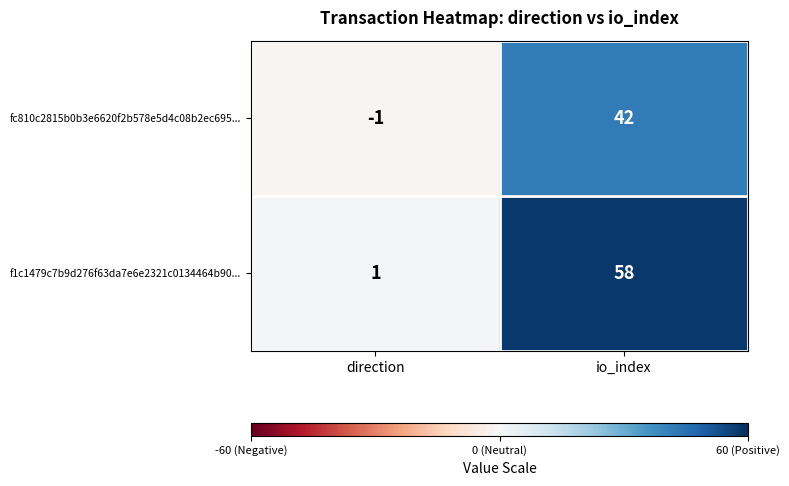

Which series has the widest spread of values?

f1c1479c7b9d276f63da7e6e2321c0134464b90...